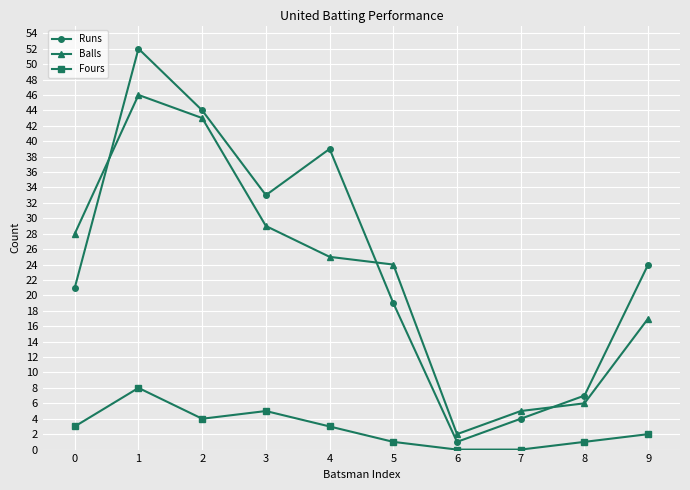

At which label is Balls closest to 24?

5